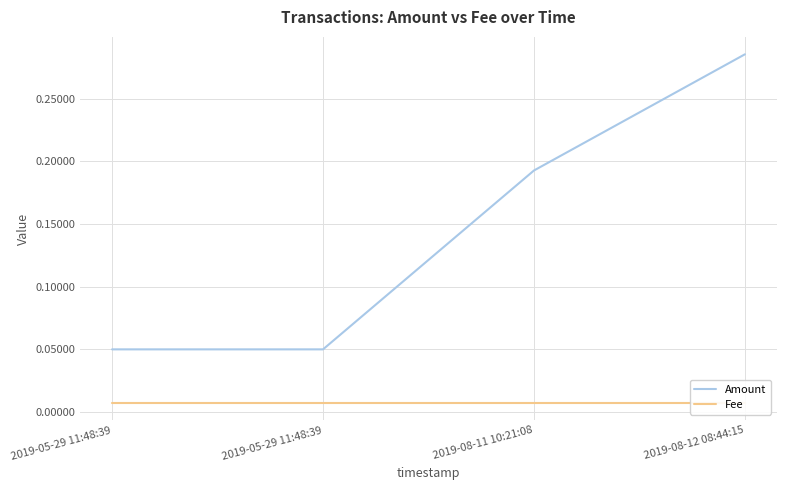

What is the label of the 3rd point from the left?

2019-08-11 10:21:08